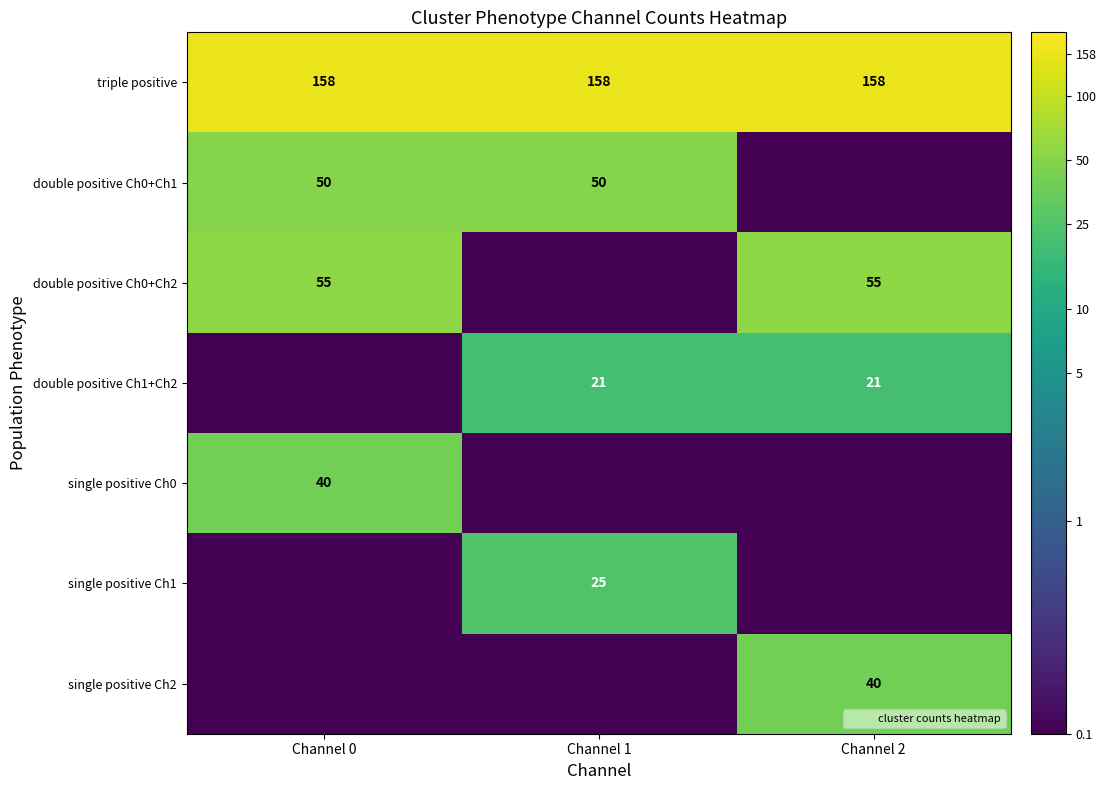

At which label does double positive Ch0+Ch2 reach its minimum?

Channel 1